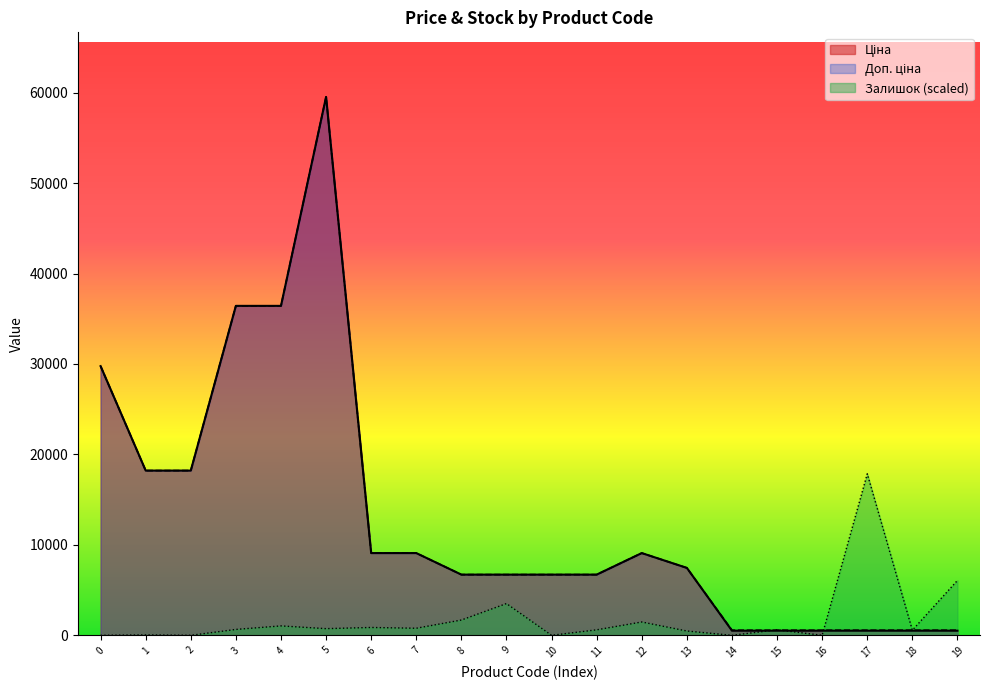

What is the difference between the maximum and minimum values in the Залишок series?

17856.9